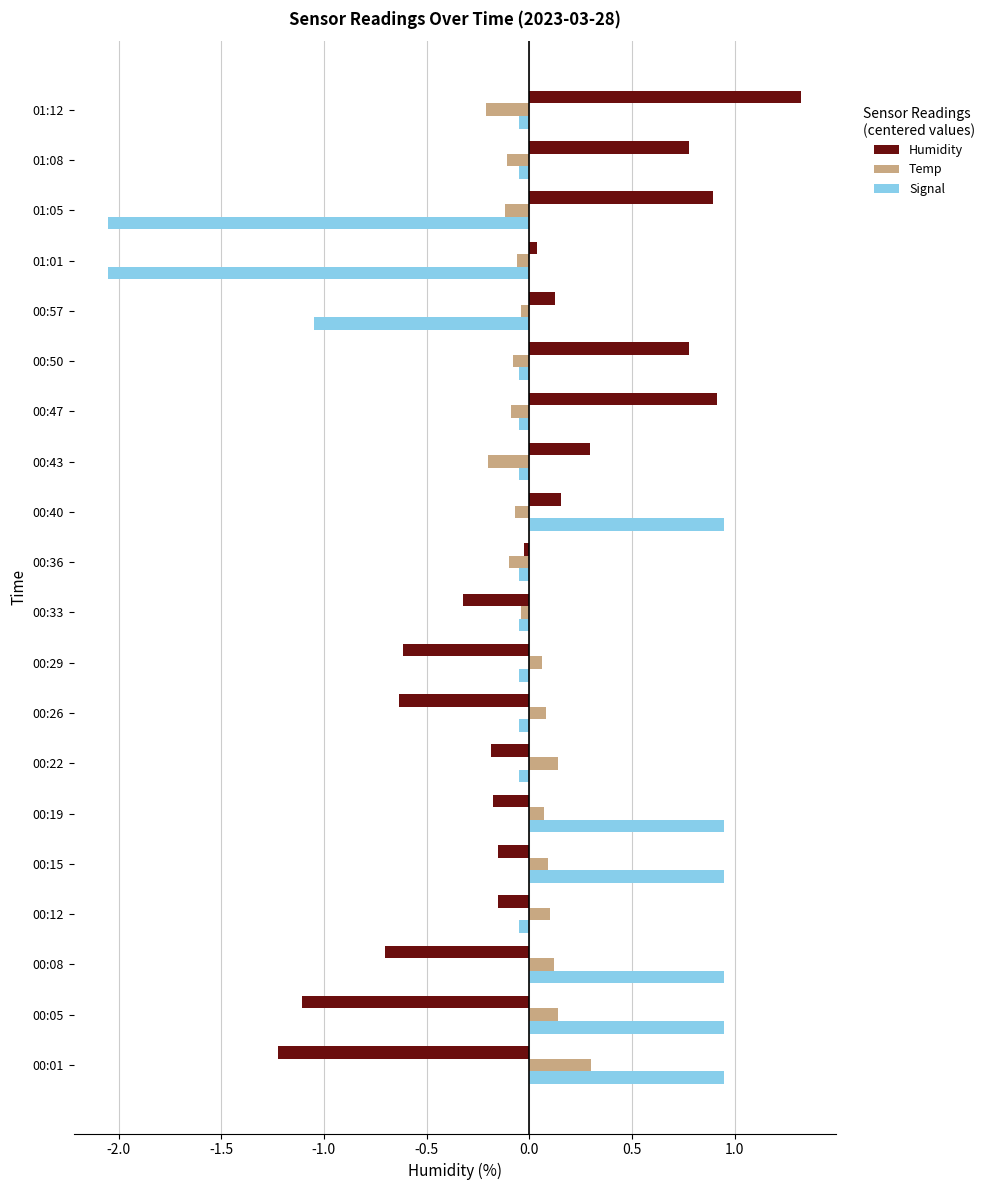

The Temp series shows -0.0 at 00:33. True or false?

True